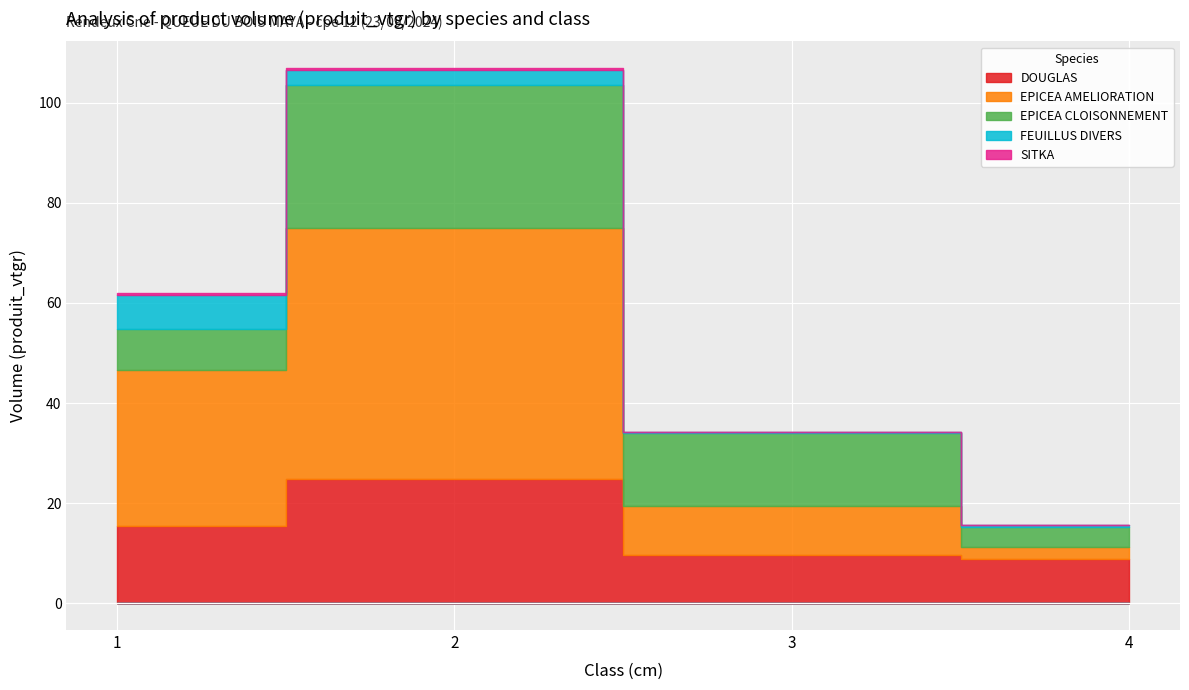

Which series has the largest total across all categories?

EPICEA AMELIORATION